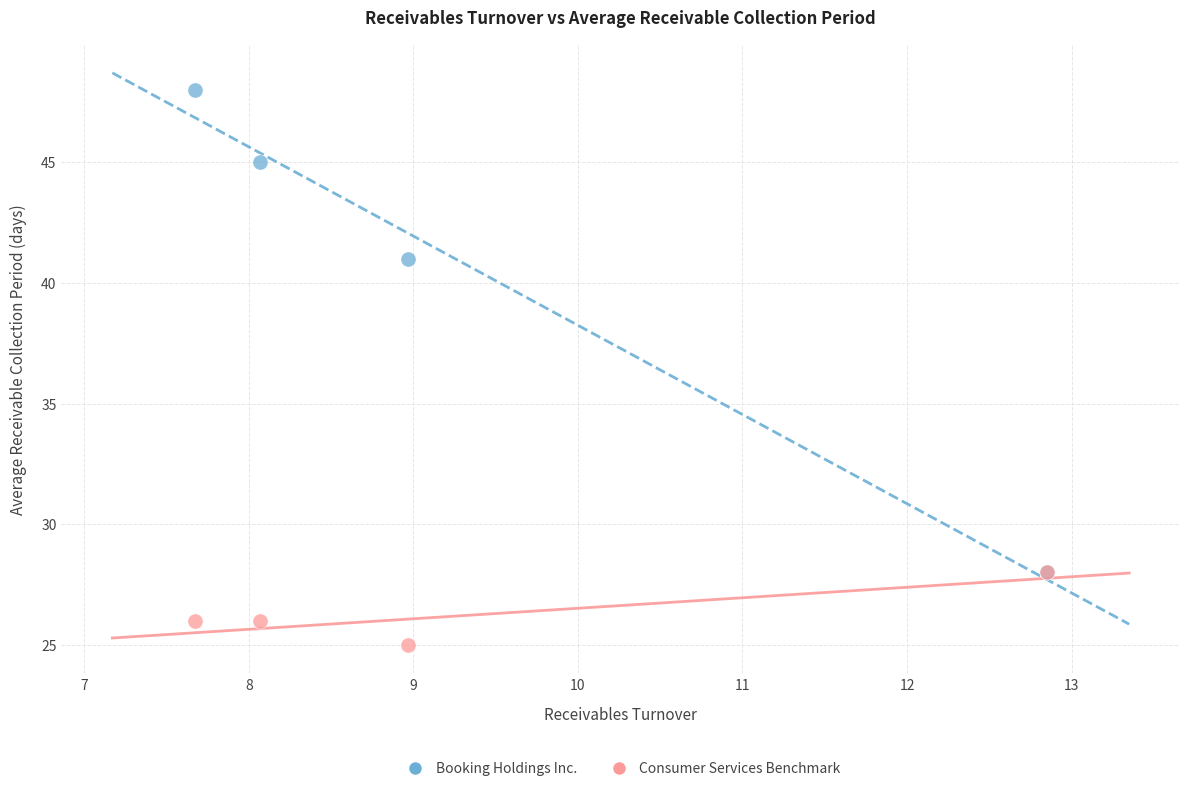

Across all series, what Y value is closest to 36?

41